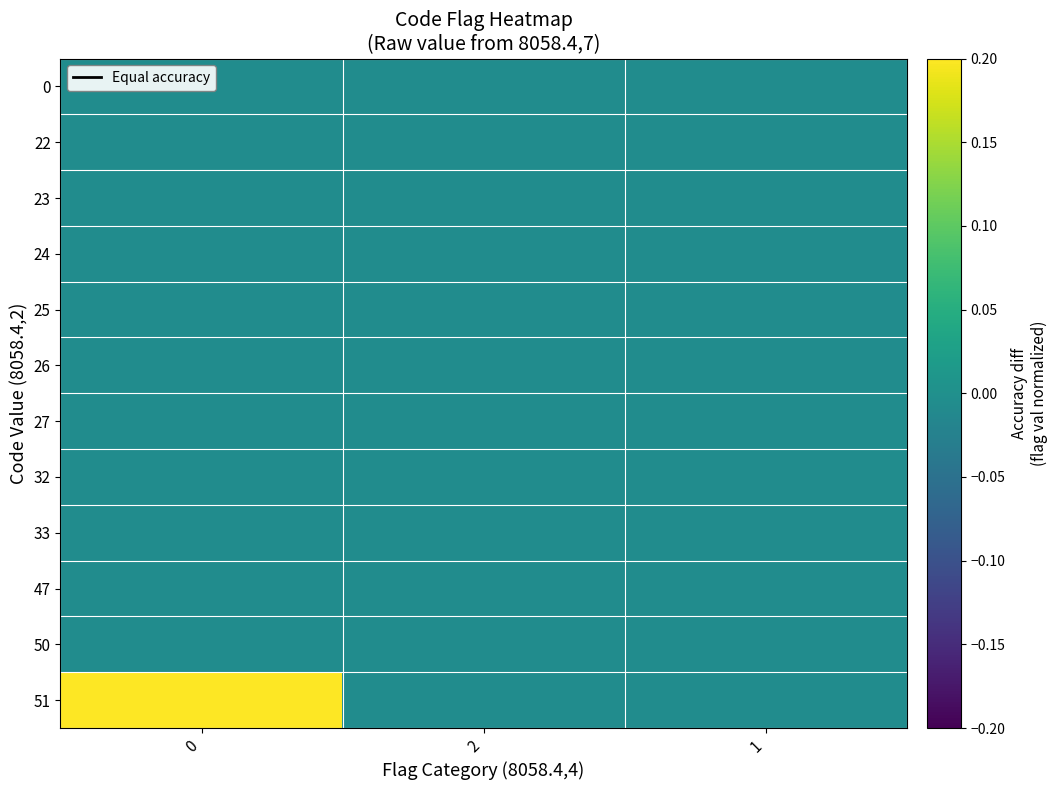

At how many categories does at least one series exceed 0?

1